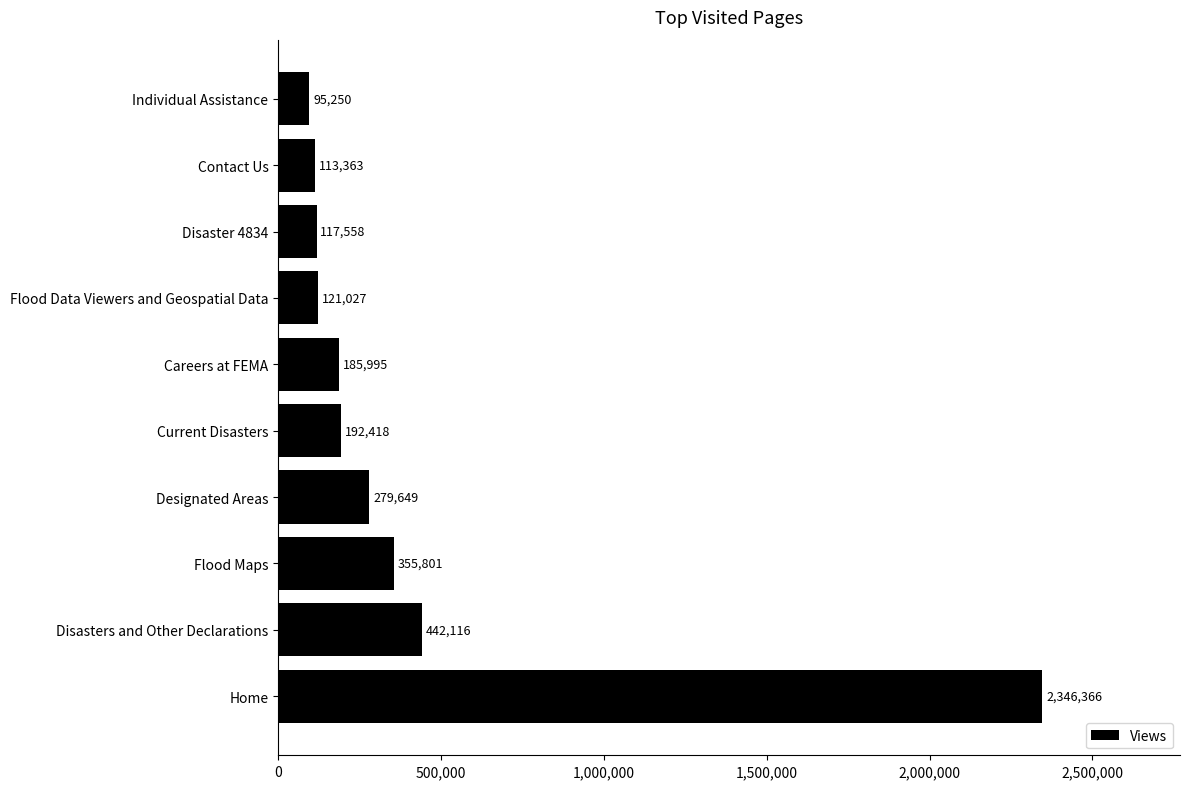

What value does the data have at Individual Assistance, to the nearest 50?

95250